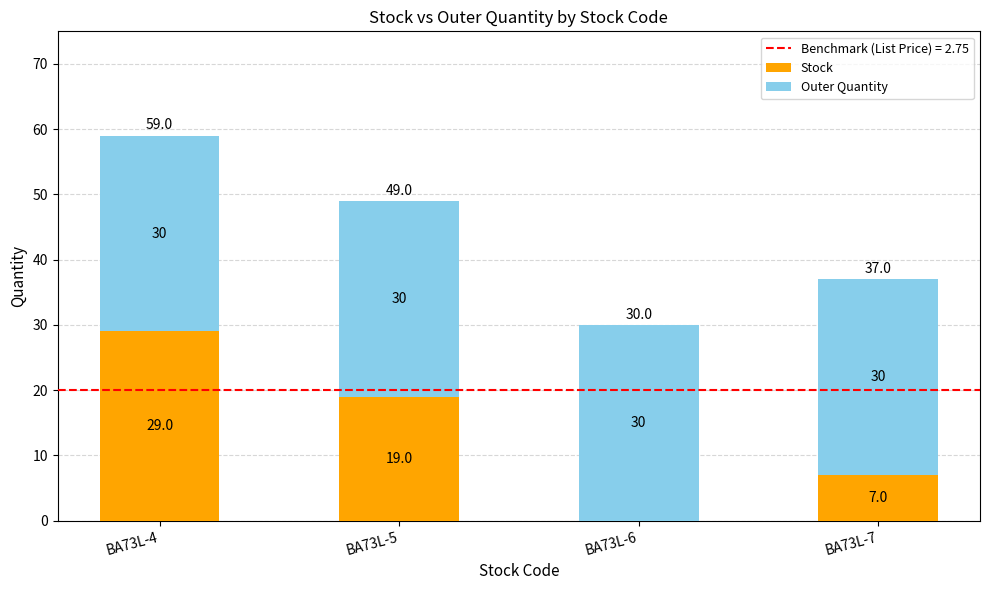

What is the total value across all series at BA73L-5?

49